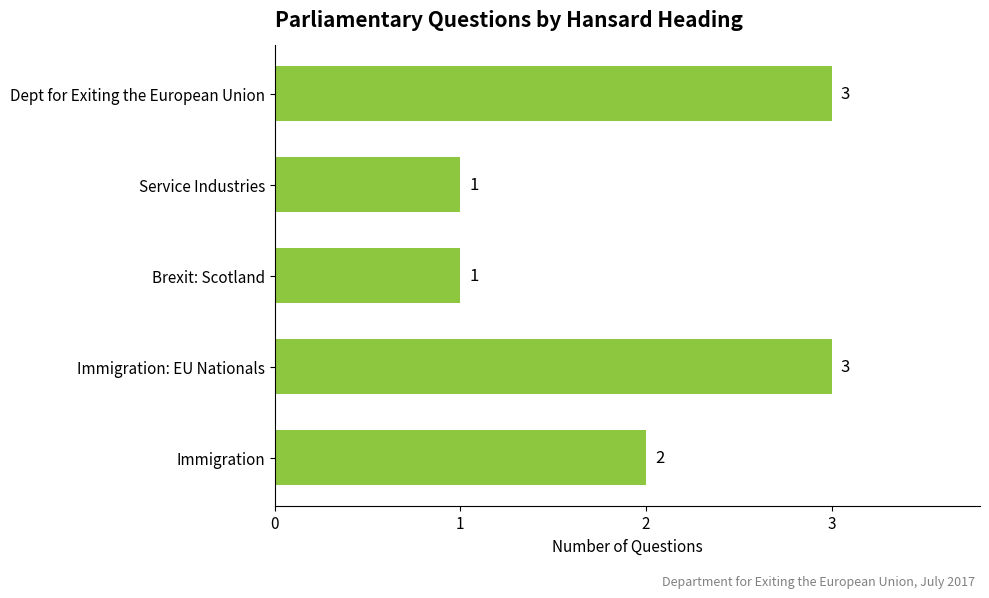

What is the ratio of the value at Dept for Exiting the European Union to the value at Immigration?

1.5